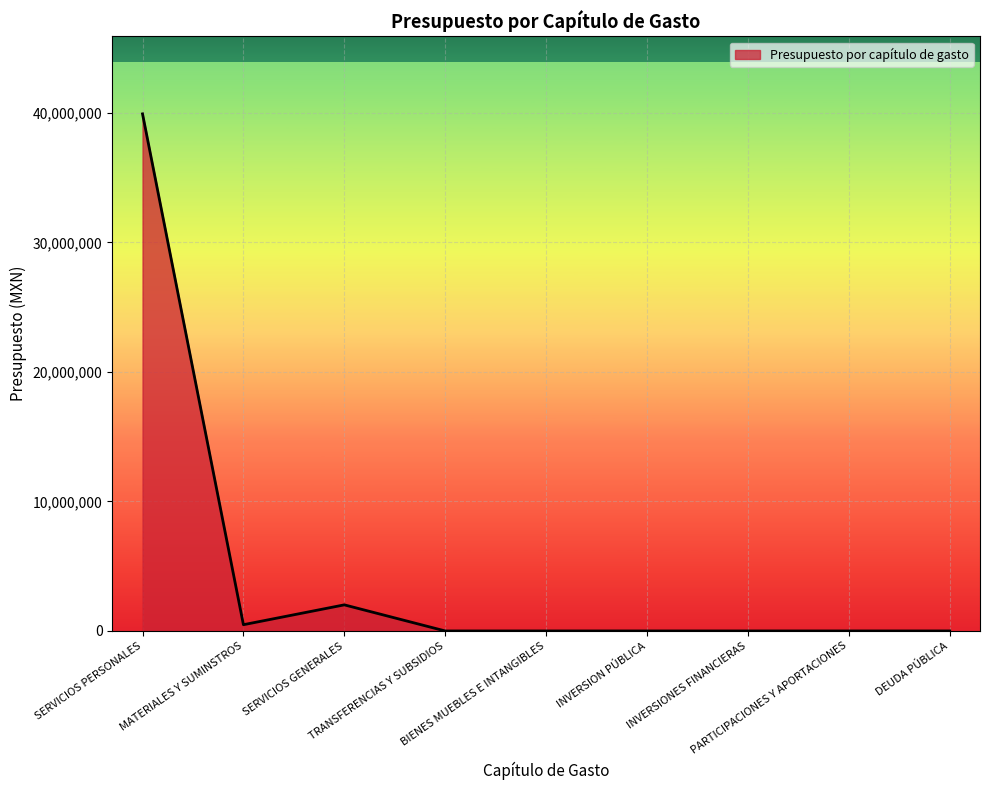

What is the greatest value displayed?

39920964.9